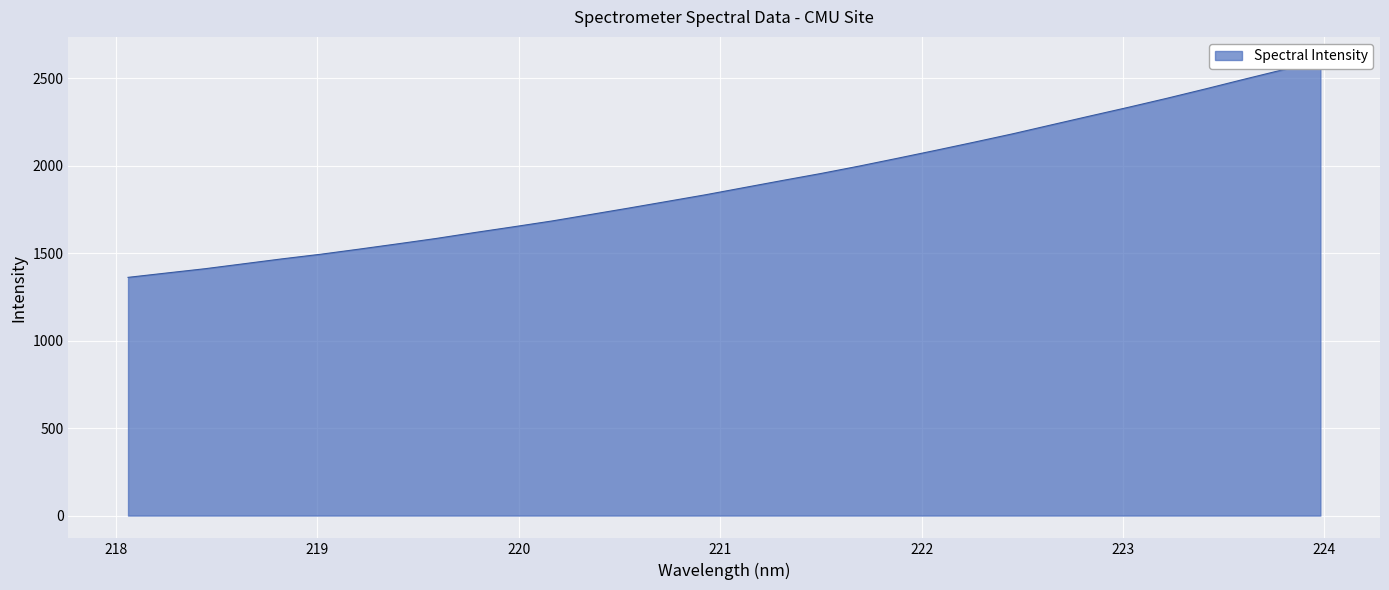

What is the difference between the maximum and minimum values?

1243.7